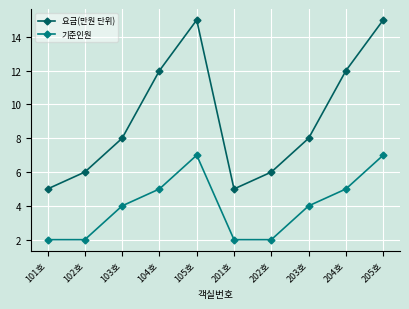

What is the value of the 요금(만원 단위) point at the 4th from the left?

12